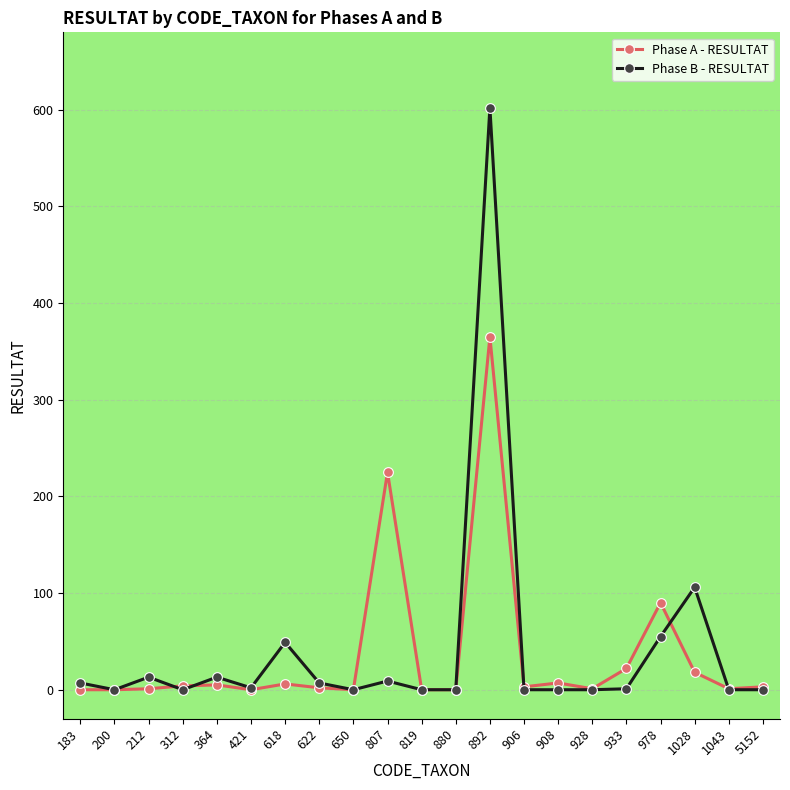

What is the difference between the second highest and minimum values in the Phase A - RESULTAT series?

225